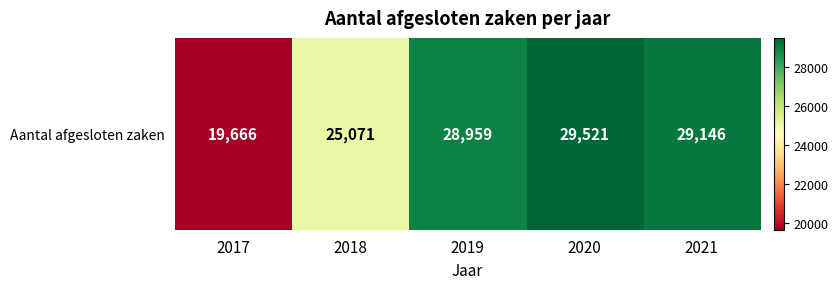

Which label corresponds to the largest value in the chart?

2020